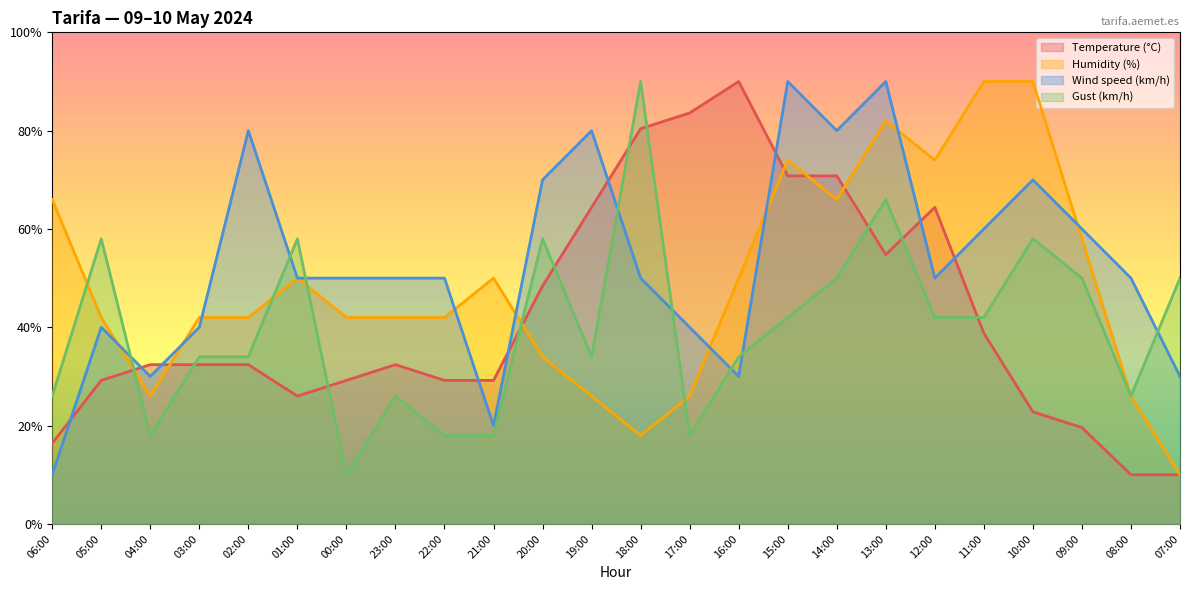

Count the number of data series in this chart.

4